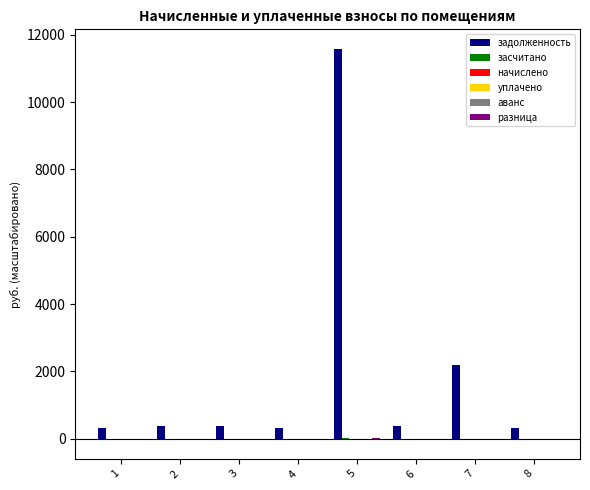

What is the total value across all series at 1?

306.9